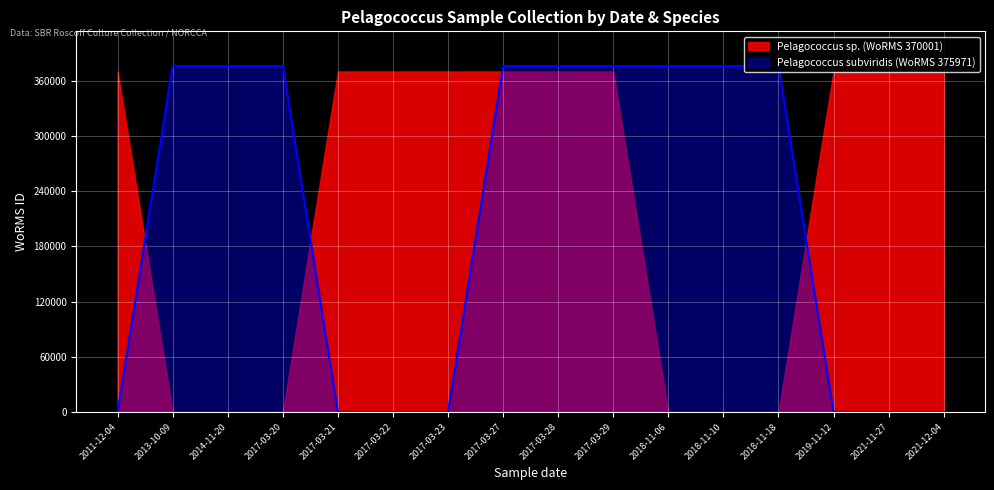

What position from the right is 2014-11-20?

14